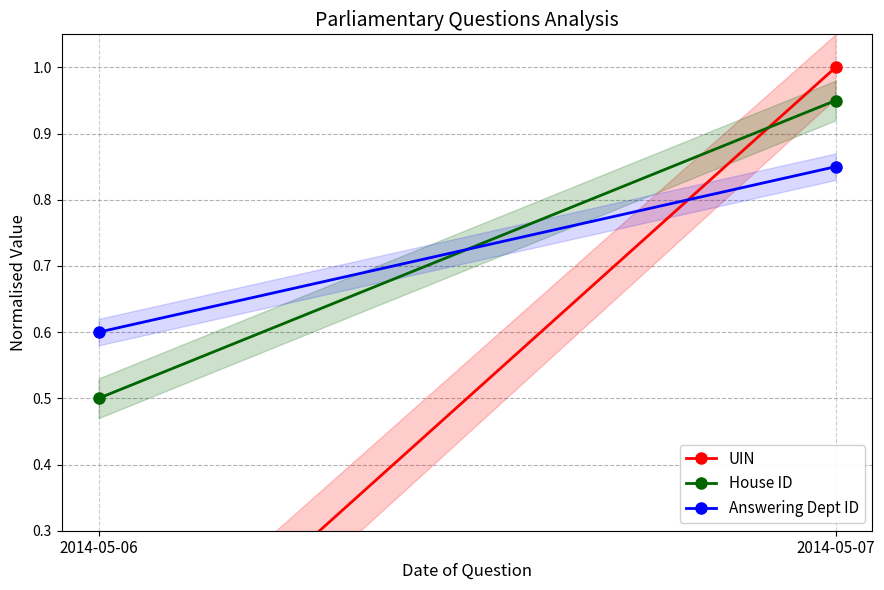

List the series in order of their peak value, highest first.

UIN, House ID, Answering Dept ID